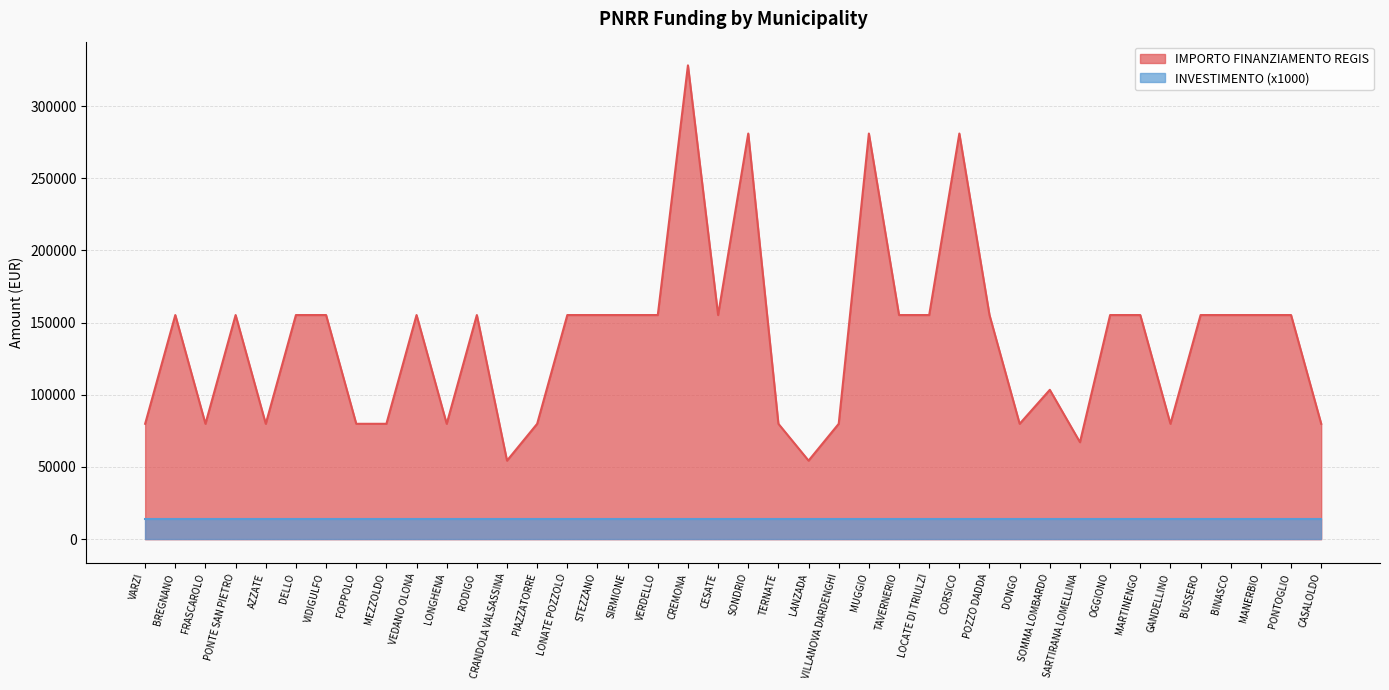

Reading left to right, extract all data points from this chart.

VARZI=79922	BREGNANO=155234	FRASCAROLO=79922	PONTE SAN PIETRO=155234	AZZATE=79922	DELLO=155234	VIDIGULFO=155234	FOPPOLO=79922	MEZZOLDO=79922	VEDANO OLONA=155234	LONGHENA=79922	RODIGO=155234	CRANDOLA VALSASSINA=54412	PIAZZATORRE=79922	LONATE POZZOLO=155234	STEZZANO=155234	SIRMIONE=155234	VERDELLO=155234	CREMONA=328160	CESATE=155234	SONDRIO=280932	TERNATE=79922	LANZADA=54412	VILLANOVA DARDENGHI=79922	MUGGIO=280932	TAVERNERIO=155234	LOCATE DI TRIULZI=155234	CORSICO=280932	POZZO DADDA=155234	DONGO=79922	SOMMA LOMBARDO=103444	SARTIRANA LOMELLINA=67167	OGGIONO=155234	MARTINENGO=155234	GANDELLINO=79922	BUSSERO=155234	BINASCO=155234	MANERBIO=155234	PONTOGLIO=155234	CASALOLDO=79922